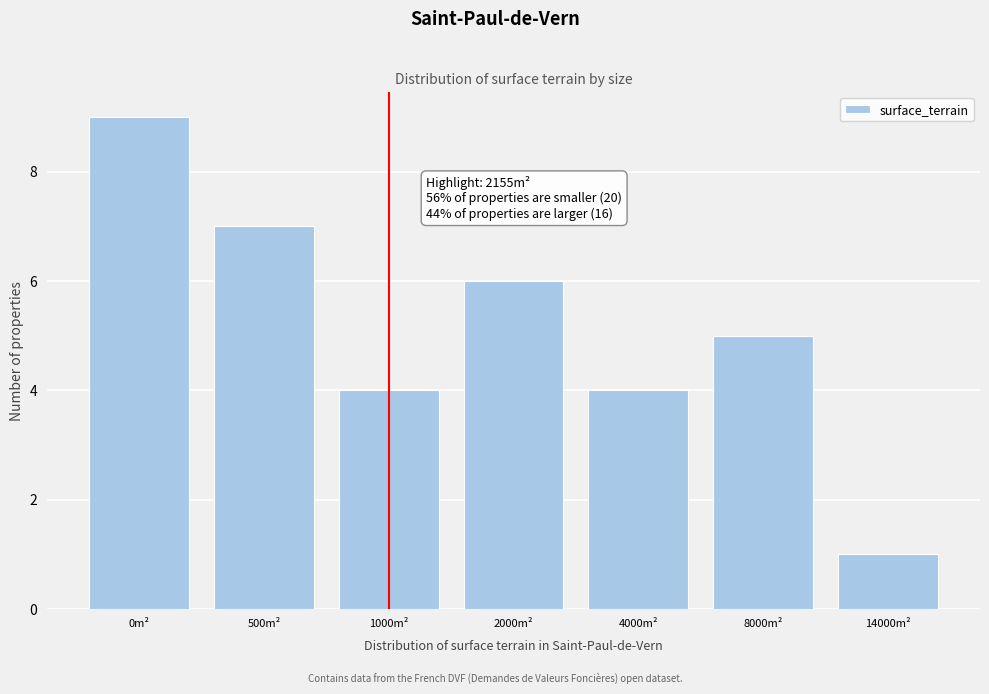

Reading right to left, what are all the values shown in this chart?

14000m²=1	8000m²=5	4000m²=4	2000m²=6	1000m²=4	500m²=7	0m²=9